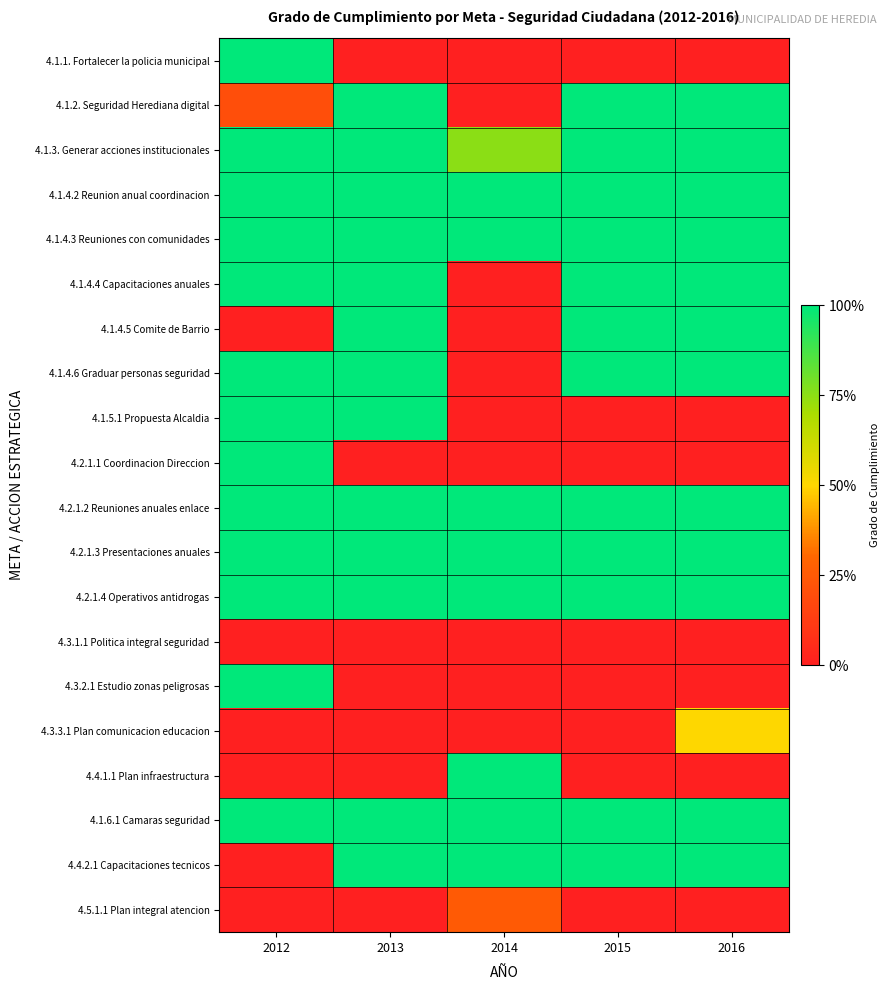

Reading right to left, extract all data points from this chart.

4.1.1. Fortalecer la policia municipal: 2016=0.0	2015=0.0	2014=0.0	2013=0.0	2012=1.0
4.1.2. Seguridad Herediana digital: 2016=1.0	2015=1.0	2014=0.0	2013=1.0	2012=0.2
4.1.3. Generar acciones institucionales: 2016=1.0	2015=1.0	2014=0.8	2013=1.0	2012=1.0
4.1.4.2 Reunion anual coordinacion: 2016=1.0	2015=1.0	2014=1.0	2013=1.0	2012=1.0
4.1.4.3 Reuniones con comunidades: 2016=1.0	2015=1.0	2014=1.0	2013=1.0	2012=1.0
4.1.4.4 Capacitaciones anuales: 2016=1.0	2015=1.0	2014=0.0	2013=1.0	2012=1.0
4.1.4.5 Comite de Barrio: 2016=1.0	2015=1.0	2014=0.0	2013=1.0	2012=0.0
4.1.4.6 Graduar personas seguridad: 2016=1.0	2015=1.0	2014=0.0	2013=1.0	2012=1.0
4.1.5.1 Propuesta Alcaldia: 2016=0.0	2015=0.0	2014=0.0	2013=1.0	2012=1.0
4.2.1.1 Coordinacion Direccion: 2016=0.0	2015=0.0	2014=0.0	2013=0.0	2012=1.0
4.2.1.2 Reuniones anuales enlace: 2016=1.0	2015=1.0	2014=1.0	2013=1.0	2012=1.0
4.2.1.3 Presentaciones anuales: 2016=1.0	2015=1.0	2014=1.0	2013=1.0	2012=1.0
4.2.1.4 Operativos antidrogas: 2016=1.0	2015=1.0	2014=1.0	2013=1.0	2012=1.0
4.3.1.1 Politica integral seguridad: 2016=0.0	2015=0.0	2014=0.0	2013=0.0	2012=0.0
4.3.2.1 Estudio zonas peligrosas: 2016=0.0	2015=0.0	2014=0.0	2013=0.0	2012=1.0
4.3.3.1 Plan comunicacion educacion: 2016=0.5	2015=0.0	2014=0.0	2013=0.0	2012=0.0
4.4.1.1 Plan infraestructura: 2016=0.0	2015=0.0	2014=1.0	2013=0.0	2012=0.0
4.1.6.1 Camaras seguridad: 2016=1.0	2015=1.0	2014=1.0	2013=1.0	2012=1.0
4.4.2.1 Capacitaciones tecnicos: 2016=1.0	2015=1.0	2014=1.0	2013=1.0	2012=0.0
4.5.1.1 Plan integral atencion: 2016=0.0	2015=0.0	2014=0.2	2013=0.0	2012=0.0